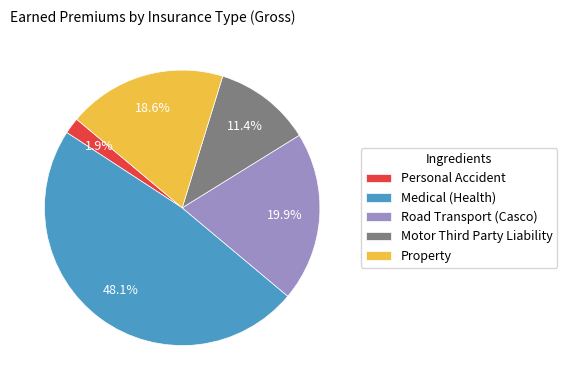

Rank the categories by value from highest to lowest.

Medical (Health), Road Transport (Casco), Property, Motor Third Party Liability, Personal Accident